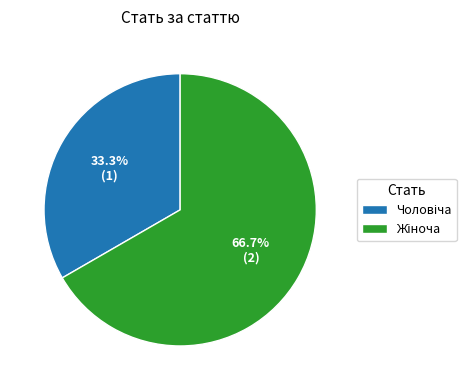

Is there any slice that represents more than half of the pie?

Yes